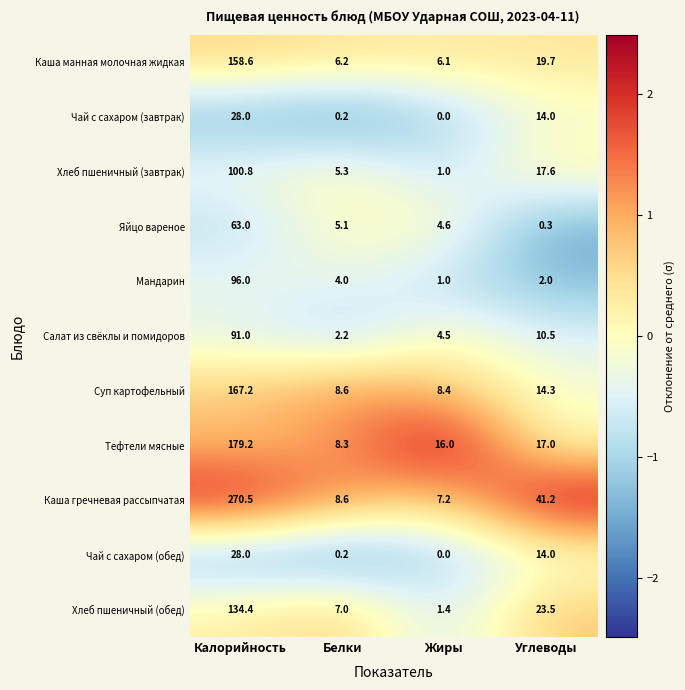

At which category does the chart reach its peak across all series?

Калорийность